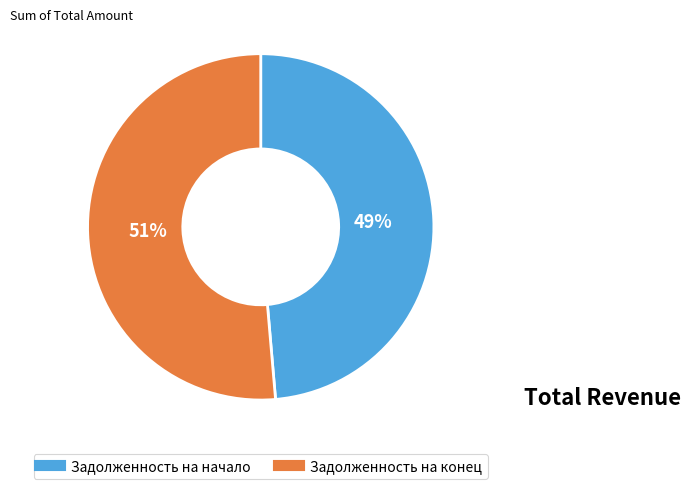

Is there a majority slice in this chart?

Yes